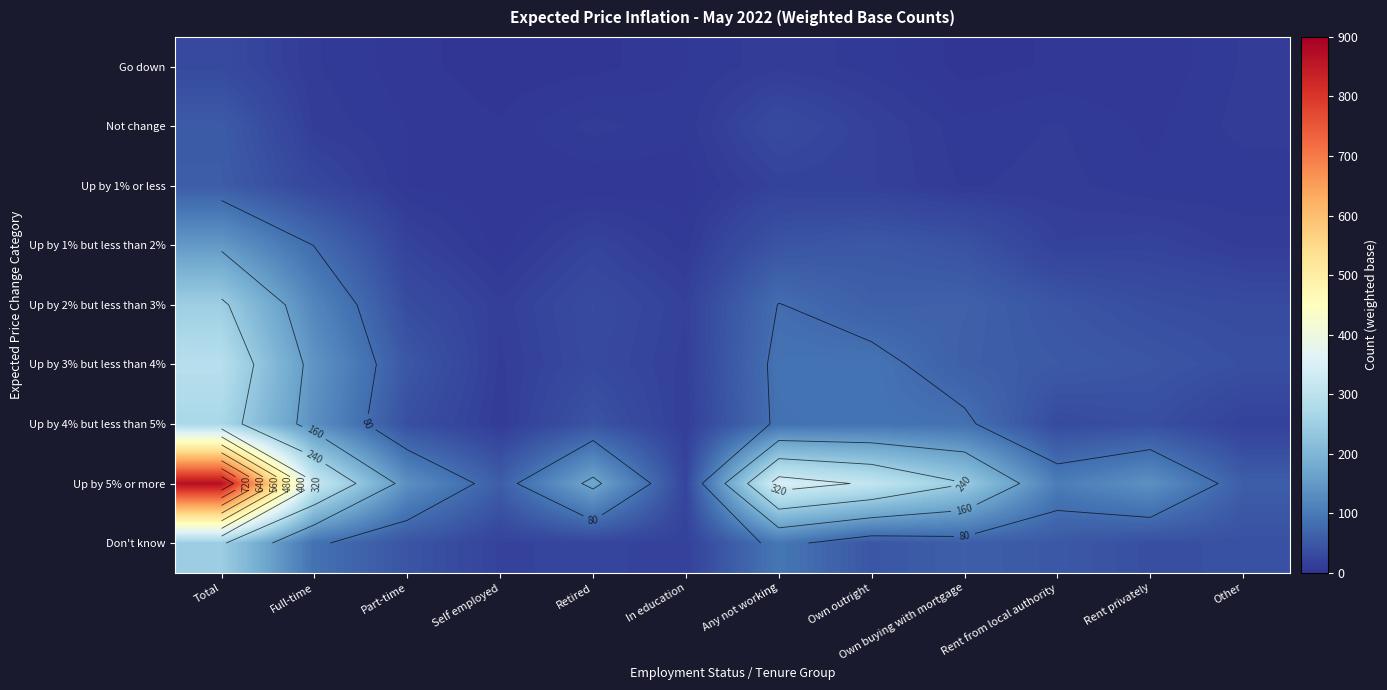

Which series has the widest spread of values?

Up by 5% or more